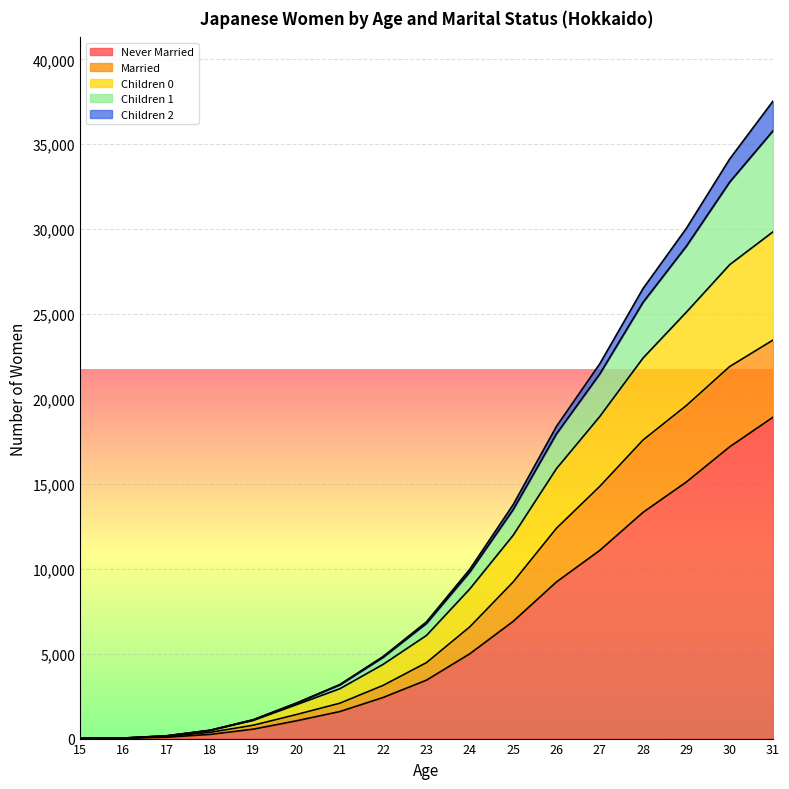

How many data points in Never Married are less than 3442?

8